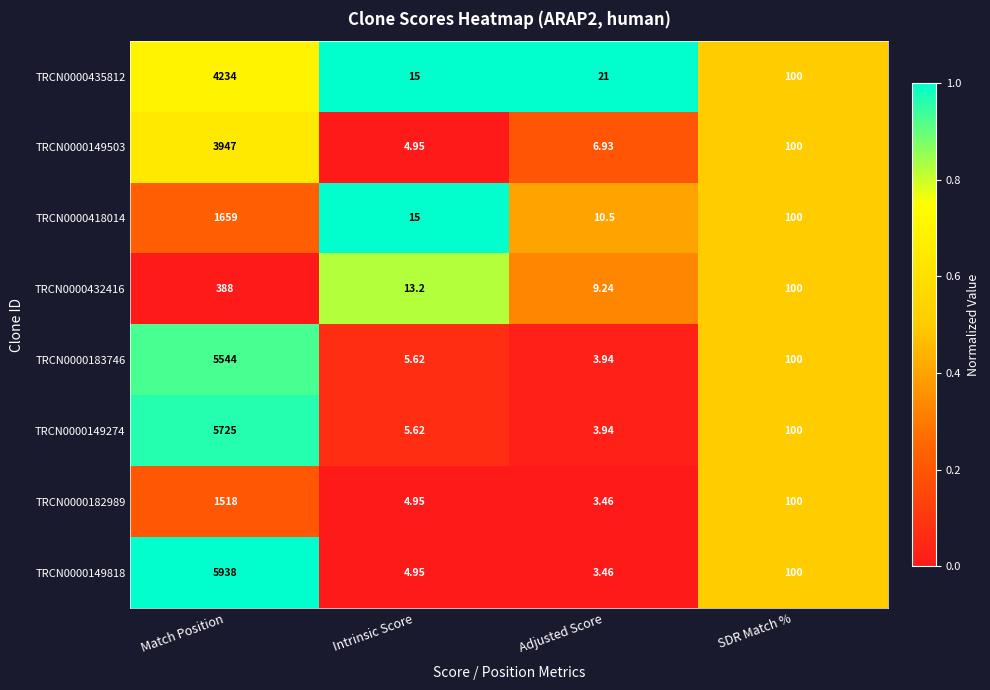

List the labels in order of TRCN0000183746 value, largest first.

Match Position, SDR Match %, Intrinsic Score, Adjusted Score